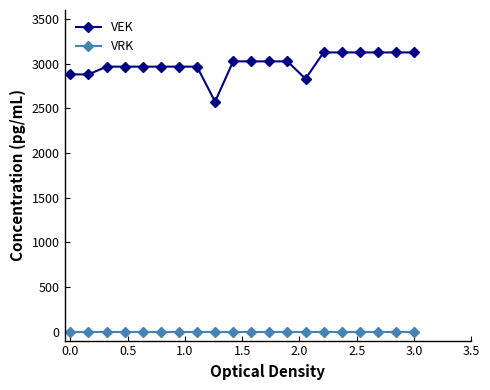

True or false: VRK and VEK cross at least once.

False